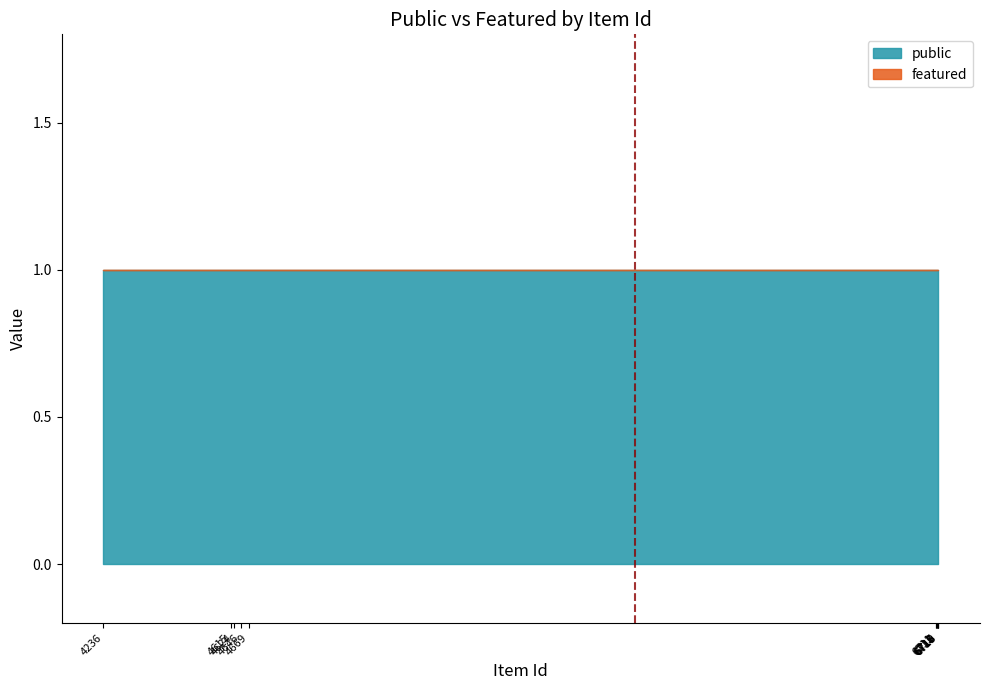

Is the value of featured at 4624 greater than the value of public at 6711?

No